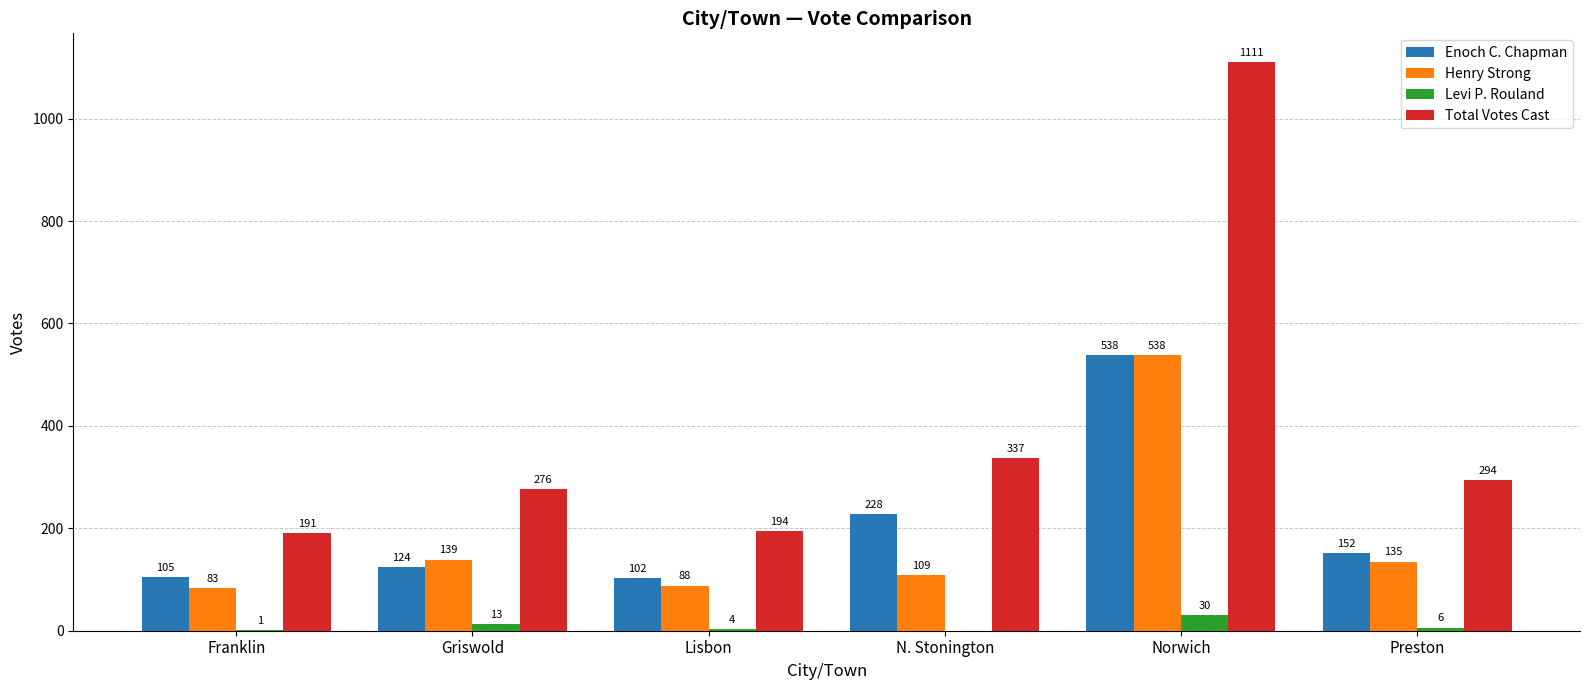

What is the total value across all series at Franklin?

380